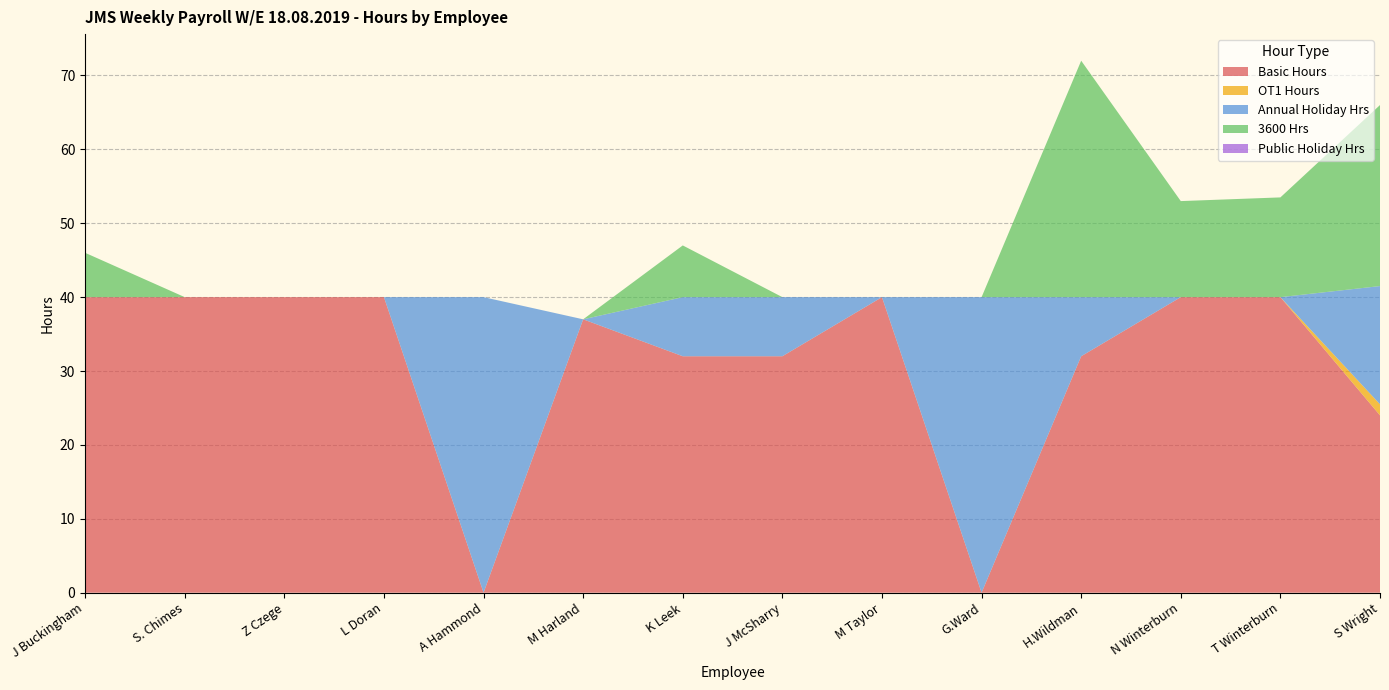

Reading left to right, what are all the values shown in this chart?

Basic Hours: J Buckingham=40.0	S. Chimes=40.0	Z Czege=40.0	L Doran=40.0	A Hammond=0.0	M Harland=37.0	K Leek=32.0	J McSharry=32.0	M Taylor=40.0	G.Ward=0.0	H.Wildman=32.0	N Winterburn=40.0	T Winterburn=40.0	S Wright=24.0
OT1 Hours: J Buckingham=0.0	S. Chimes=0.0	Z Czege=0.0	L Doran=0.0	A Hammond=0.0	M Harland=0.0	K Leek=0.0	J McSharry=0.0	M Taylor=0.0	G.Ward=0.0	H.Wildman=0.0	N Winterburn=0.0	T Winterburn=0.0	S Wright=1.5
Annual Holiday Hrs: J Buckingham=0.0	S. Chimes=0.0	Z Czege=0.0	L Doran=0.0	A Hammond=40.0	M Harland=0.0	K Leek=8.0	J McSharry=8.0	M Taylor=0.0	G.Ward=40.0	H.Wildman=8.0	N Winterburn=0.0	T Winterburn=0.0	S Wright=16.0
3600 Hrs: J Buckingham=6.0	S. Chimes=0.0	Z Czege=0.0	L Doran=0.0	A Hammond=0.0	M Harland=0.0	K Leek=7.0	J McSharry=0.0	M Taylor=0.0	G.Ward=0.0	H.Wildman=32.0	N Winterburn=13.0	T Winterburn=13.5	S Wright=24.5
Public Holiday Hrs: J Buckingham=0.0	S. Chimes=0.0	Z Czege=0.0	L Doran=0.0	A Hammond=0.0	M Harland=0.0	K Leek=0.0	J McSharry=0.0	M Taylor=0.0	G.Ward=0.0	H.Wildman=0.0	N Winterburn=0.0	T Winterburn=0.0	S Wright=0.0